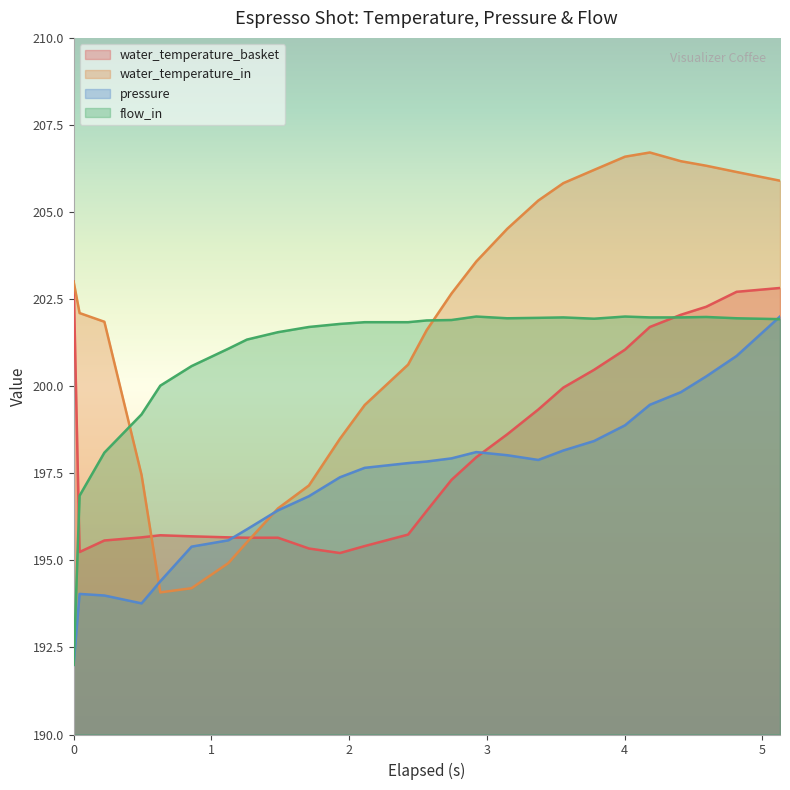

Reading left to right, transcribe all the data shown in this chart.

water_temperature_basket: 203.0	195.2	195.6	195.7	195.7	195.7	195.7	195.7	195.7	195.3	195.2	195.4	195.7	196.4	197.3	198.0	198.6	199.3	200.0	200.5	201.1	201.7	202.1	202.3	202.7	202.8
water_temperature_in: 203.0	202.1	201.8	197.4	194.1	194.2	194.9	195.5	196.5	197.2	198.5	199.5	200.6	201.6	202.7	203.6	204.5	205.3	205.8	206.2	206.6	206.7	206.5	206.3	206.2	205.9
pressure: 192.0	194.0	194.0	193.8	194.4	195.4	195.6	195.9	196.4	196.8	197.4	197.7	197.8	197.8	197.9	198.1	198.0	197.9	198.2	198.4	198.9	199.5	199.8	200.3	200.9	202.0
flow_in: 192.0	196.9	198.1	199.2	200.0	200.6	201.1	201.3	201.6	201.7	201.8	201.8	201.8	201.9	201.9	202.0	202.0	202.0	202.0	201.9	202.0	202.0	202.0	202.0	202.0	201.9